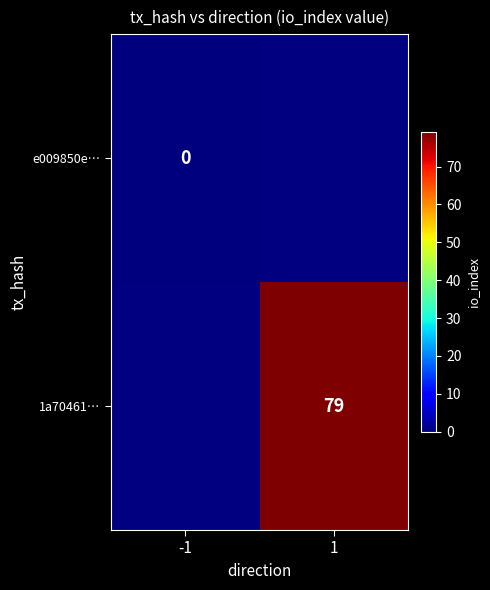

Is it true that 1a70461… equals 34 at 1?

False